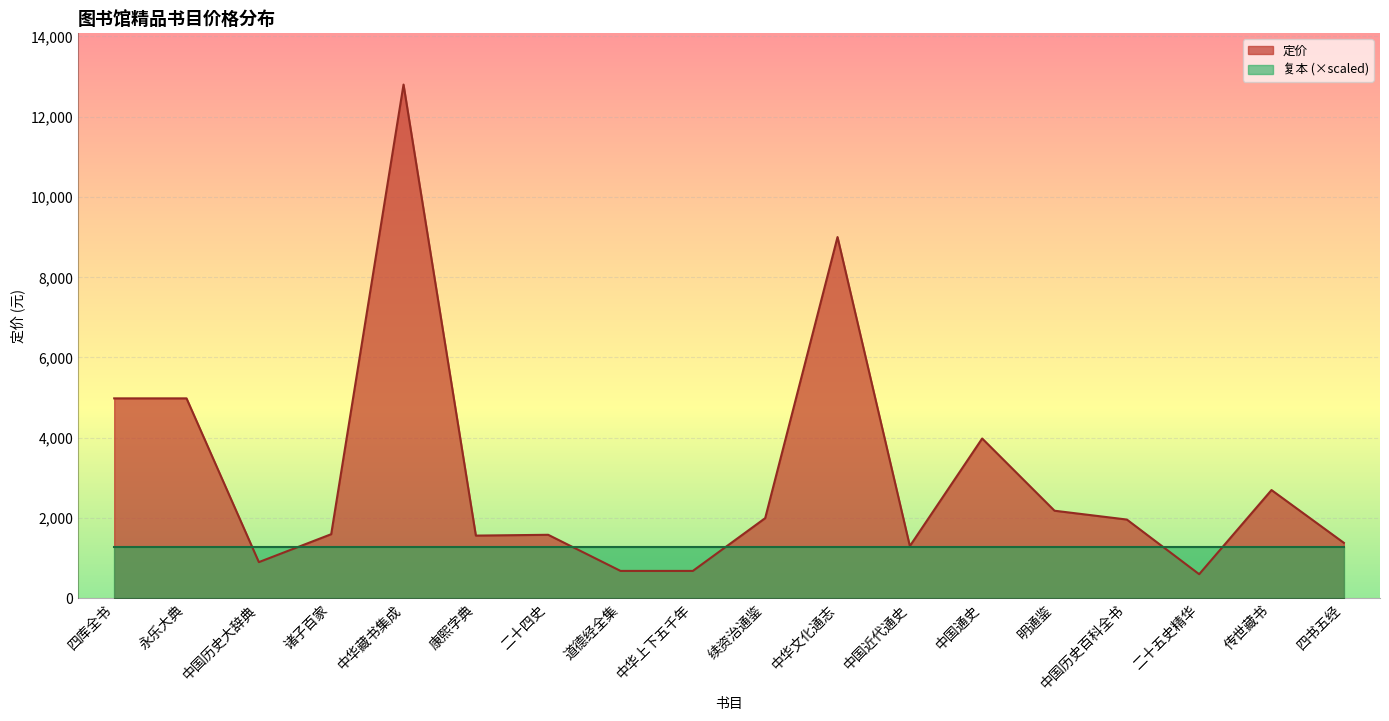

What is the difference between the maximum and minimum values?

12202